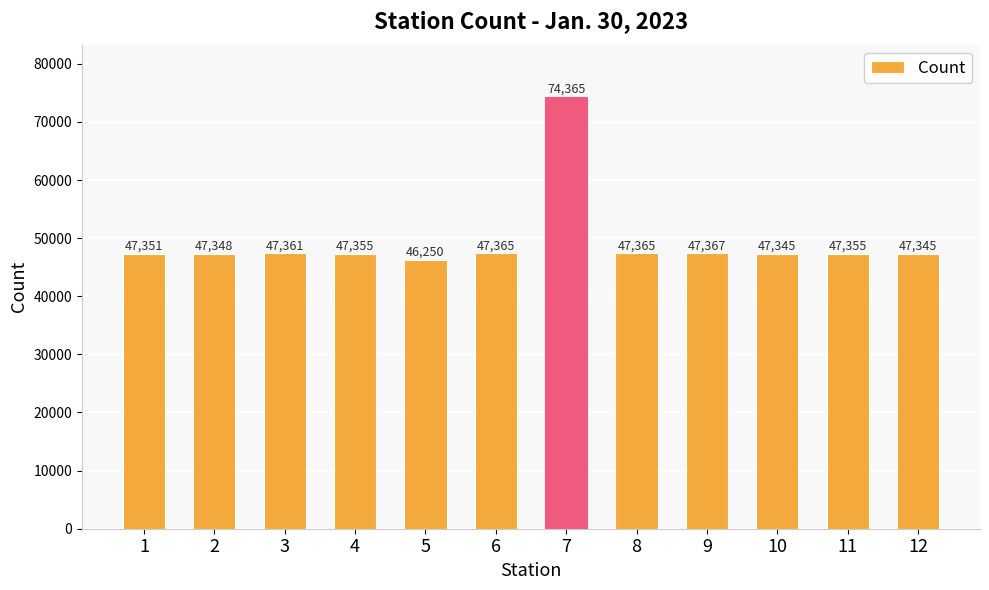

What is the difference between the second highest and second lowest values?

22